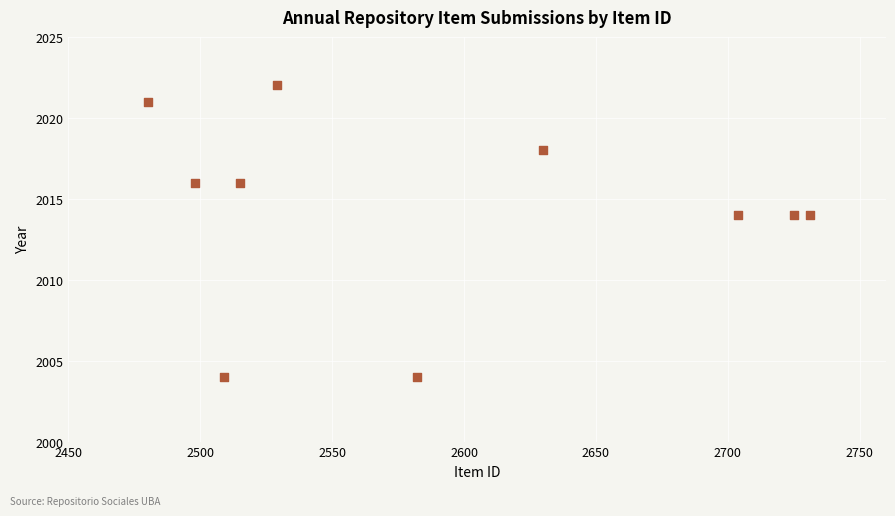

What is the range of X values (max minus min)?

251